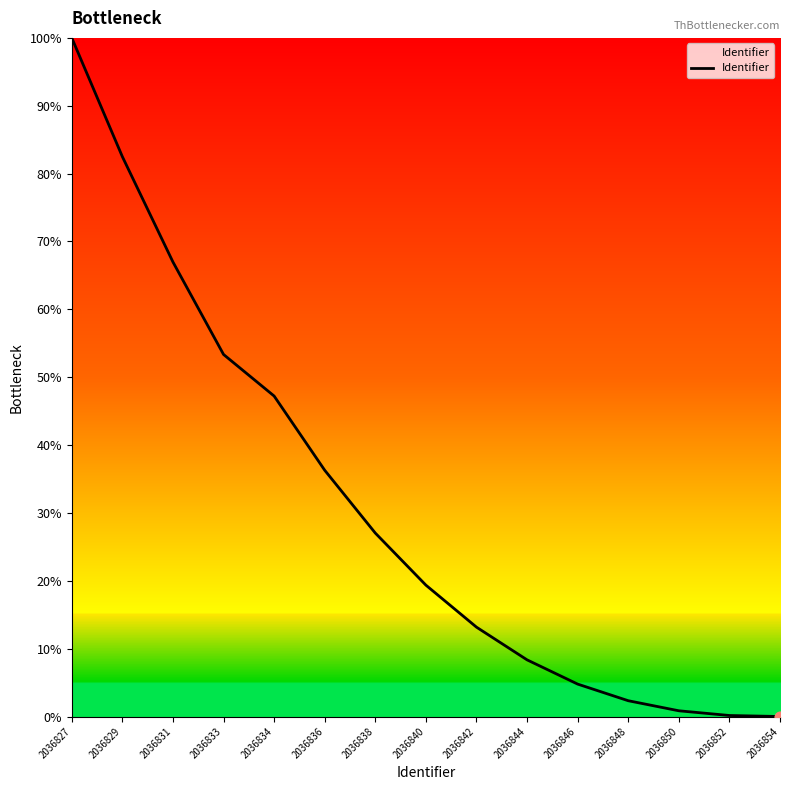

Approximately how many times larger is the value at 2036850 compared to 2036842?

0.1